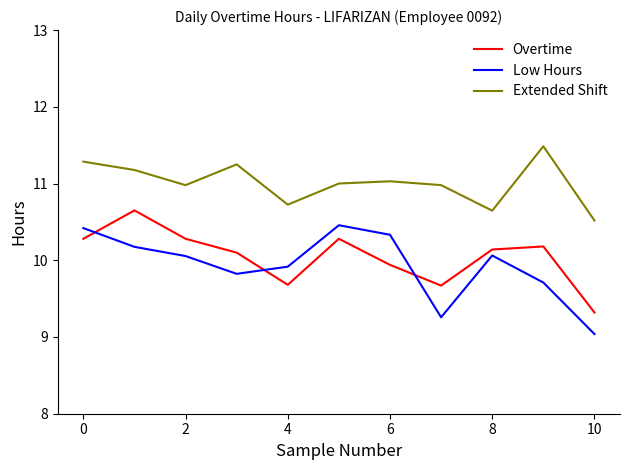

Rank the series by their maximum value, from lowest to highest.

Low Hours, Overtime, Extended Shift